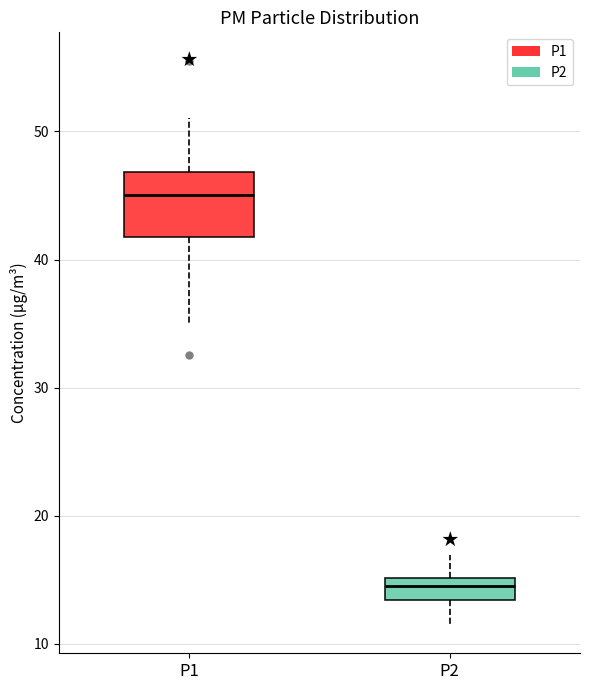

Reading left to right, read every box against the y-axis: the position of its median line, the range the box covers, and the ends of its whiskers. The values are not printed on the chart, so give them approximately, as read against the axis.

P1: median 45, box 42 to 47, whiskers 35 to 51
P2: median 15 (inside the box), box 13 to 15, whiskers 11 to 17